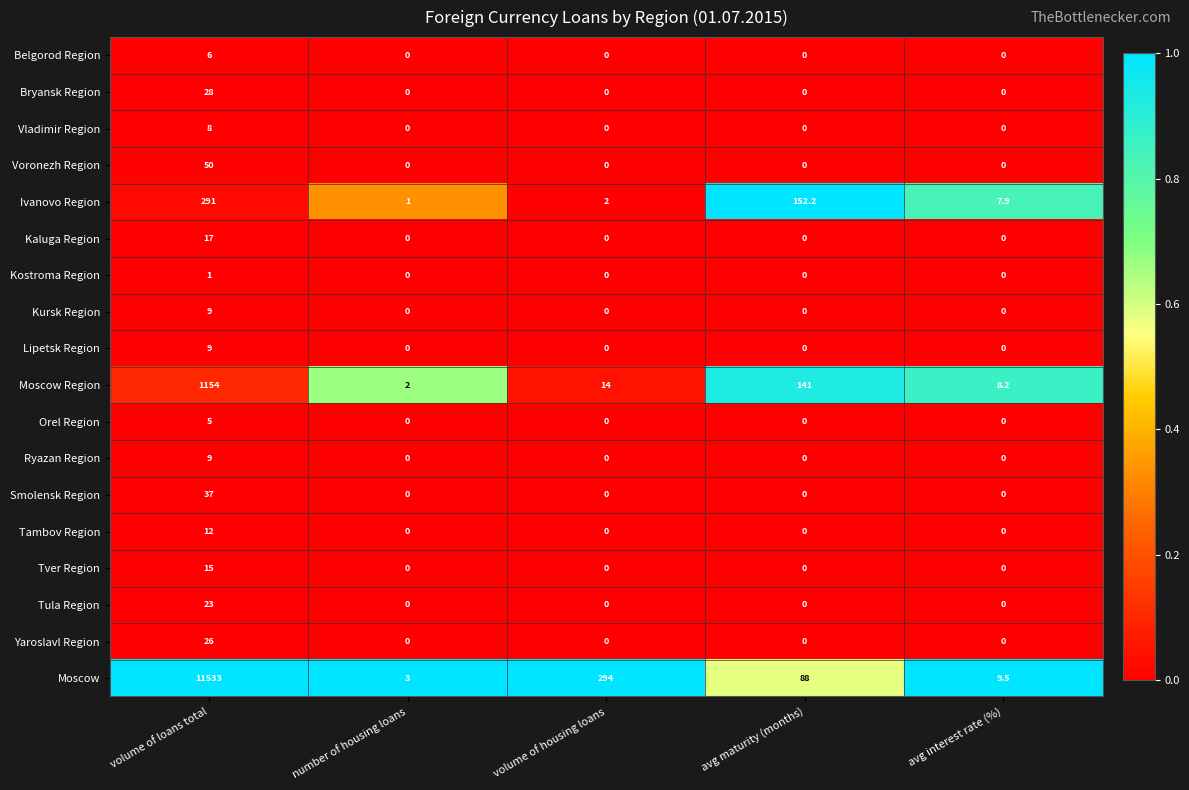

What is the highest value of the Voronezh Region series?

50.0